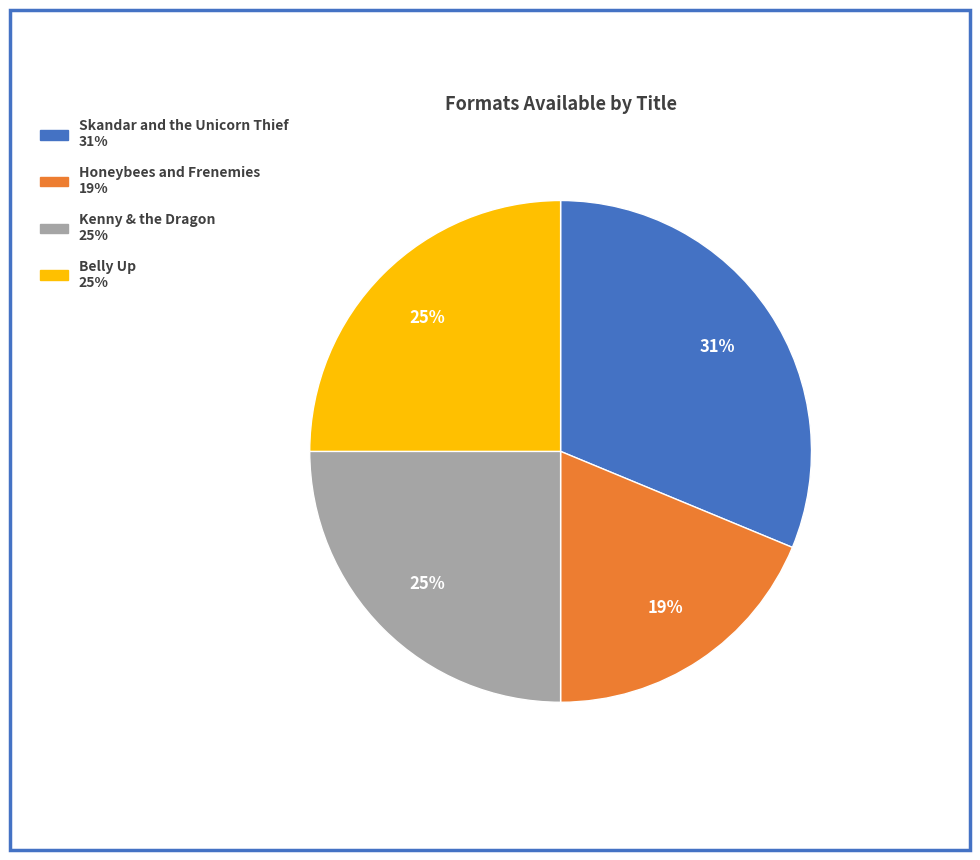

To the nearest percent, what portion does Skandar and the Unicorn Thief represent?

31%